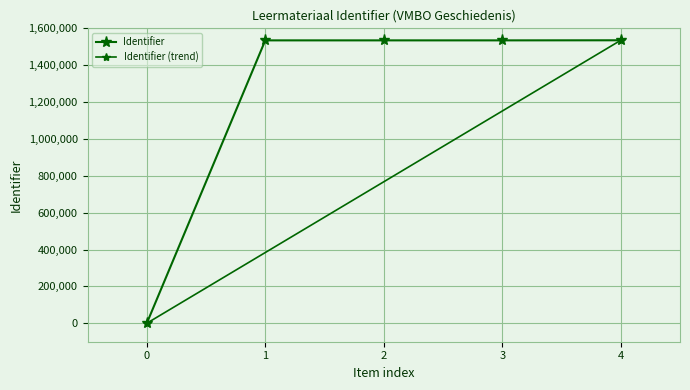

The value at 1 is 496035. True or false?

False